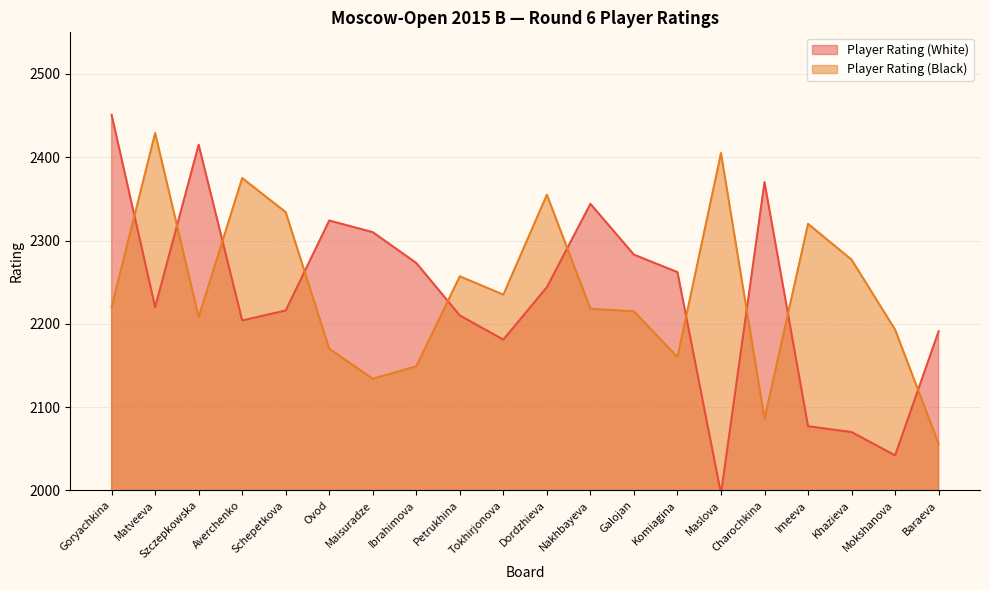

Which series ends up on top after the final intersection of Player Rating (Black) and Player Rating (White)?

Player Rating (White)